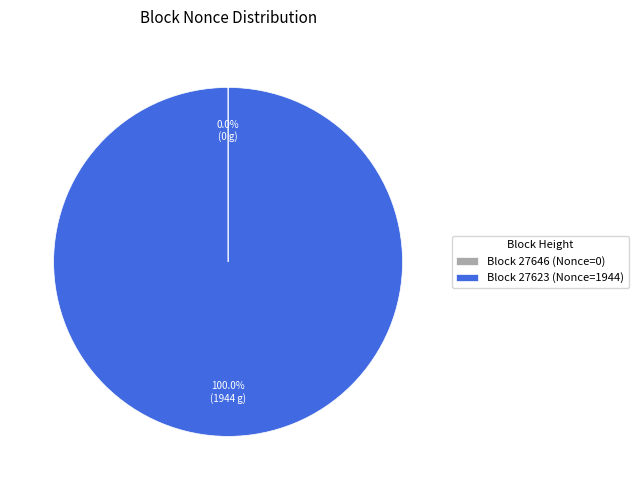

Which category accounts for the majority?

Block 27623 (Nonce=1944)